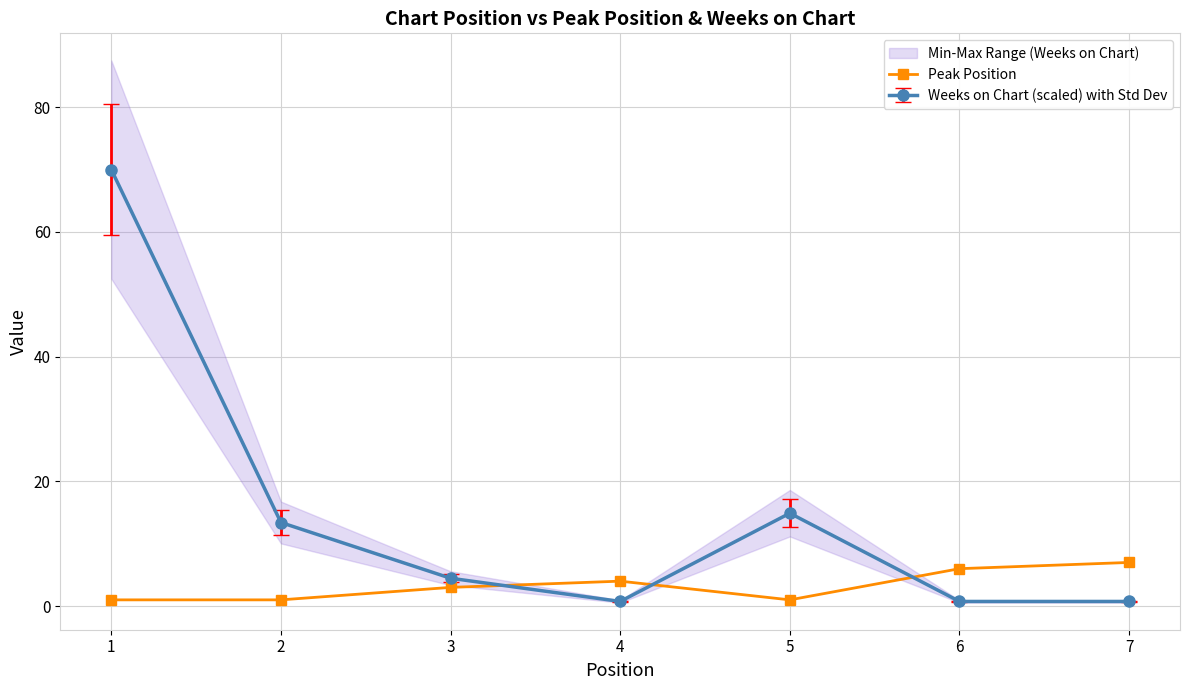

At which label does the data first exceed 3?

4